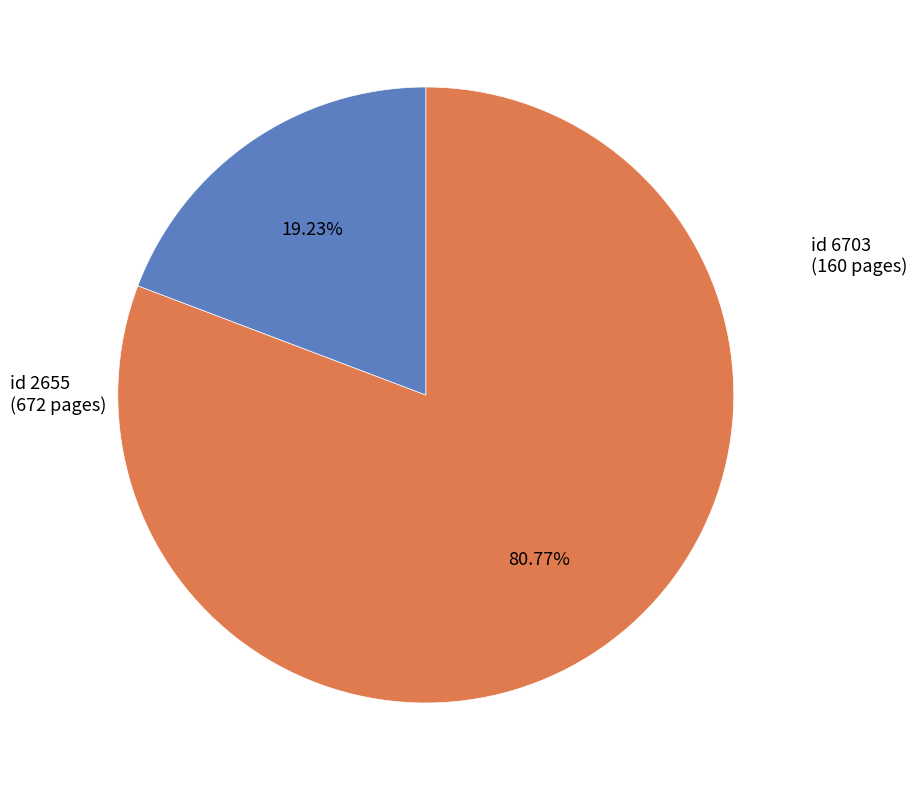

Is there any slice that represents more than half of the pie?

Yes